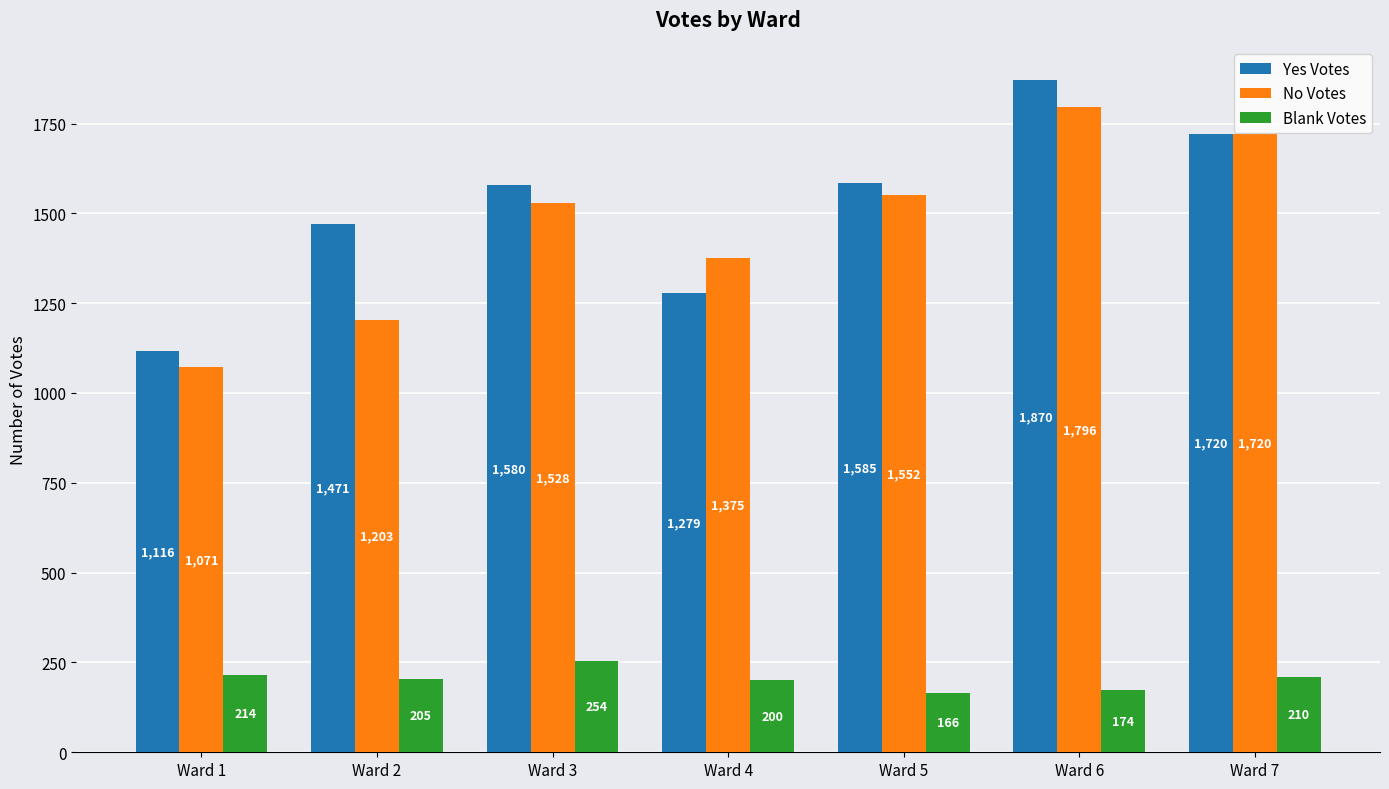

True or false: Blank Votes has a value of 286 at Ward 5.

False